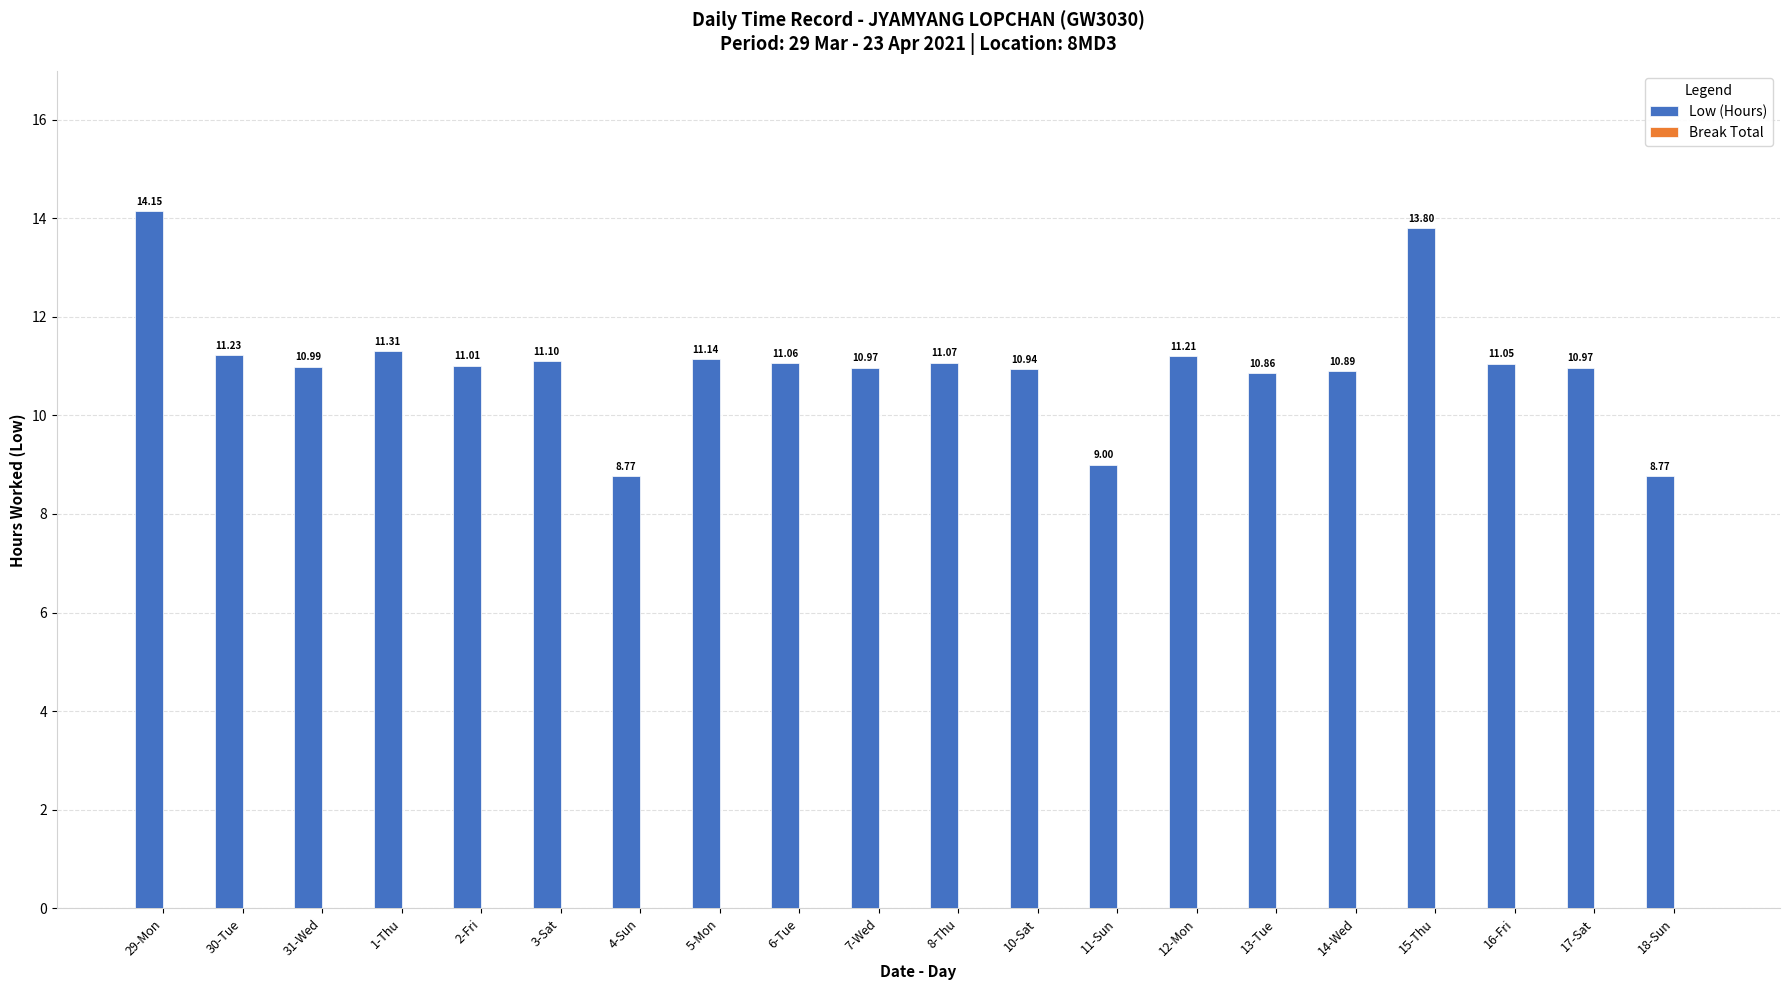

What is the difference between the maximum and minimum values?

5.4